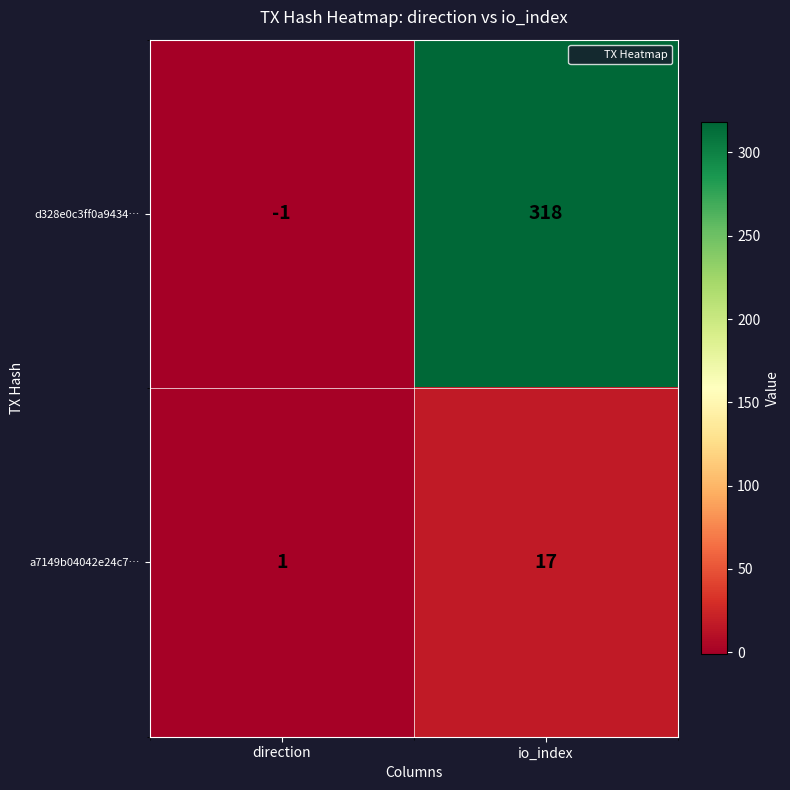

At which label is d328e0c3ff0a9434… closest to 158?

direction